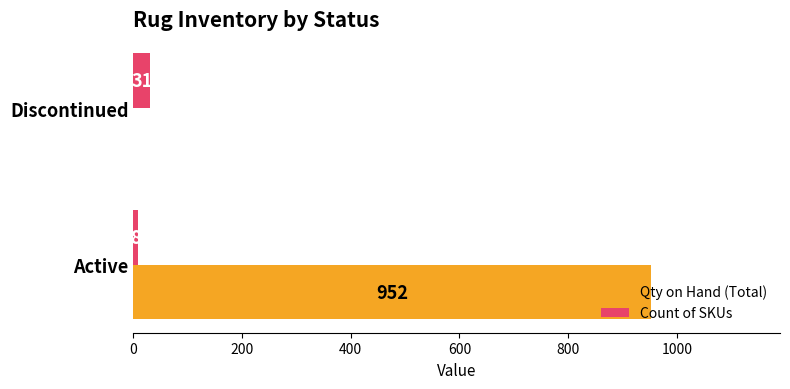

The value of Qty on Hand (Total) at Discontinued is -288. True or false?

False